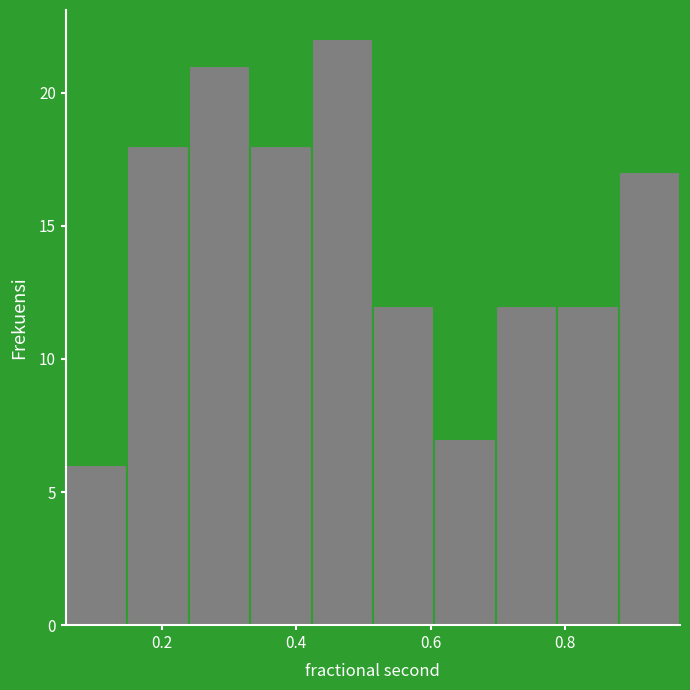

How tall is the bar that spans 0.42 to 0.52 on the x-axis? Neither the bar edges nor the heights are printed on the chart, so give them approximately, as read against the axes.

22